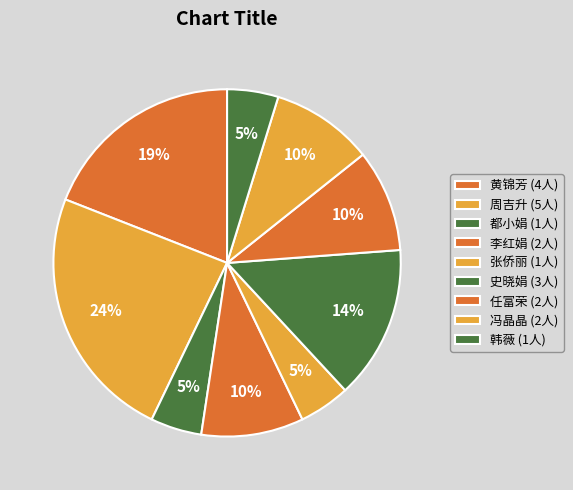

To the nearest percent, what is the average slice percentage?

11%